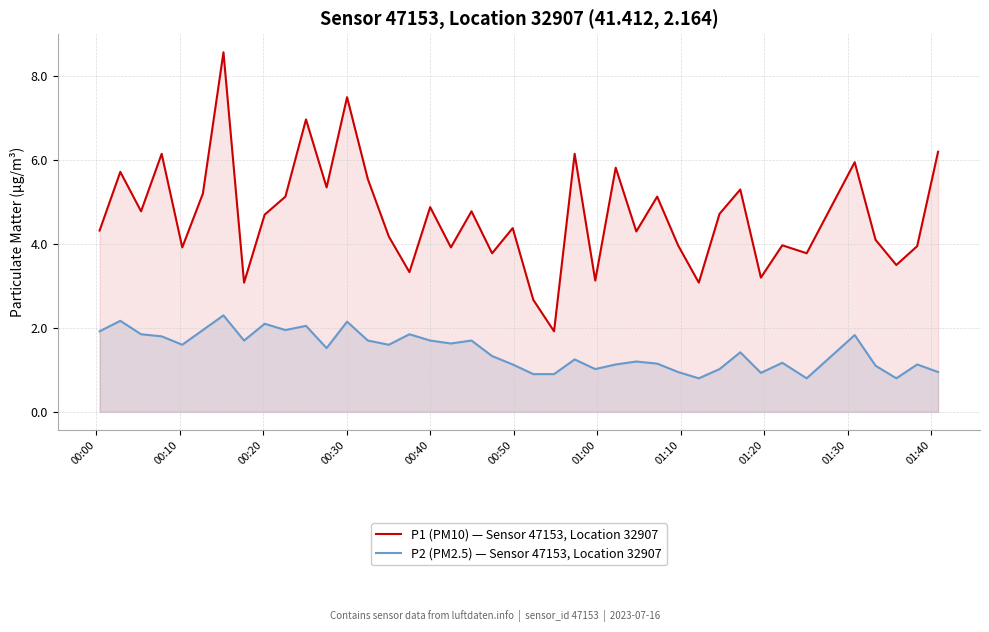

List the series in order of their overall mean, highest first.

P1 (PM10) — Sensor 47153, Location 32907, P2 (PM2.5) — Sensor 47153, Location 32907